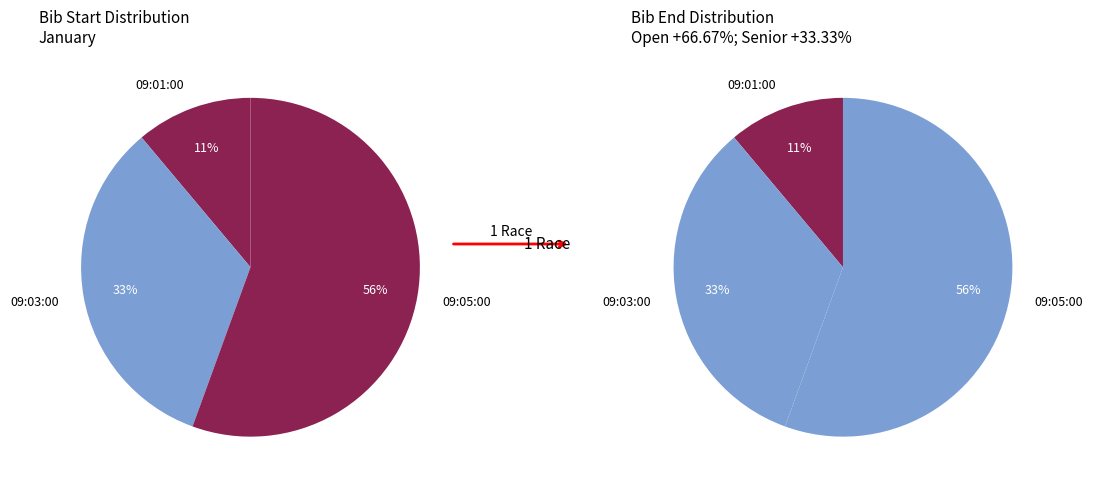

To the nearest percent, what percentage of the pie is 09:03:00?

33%